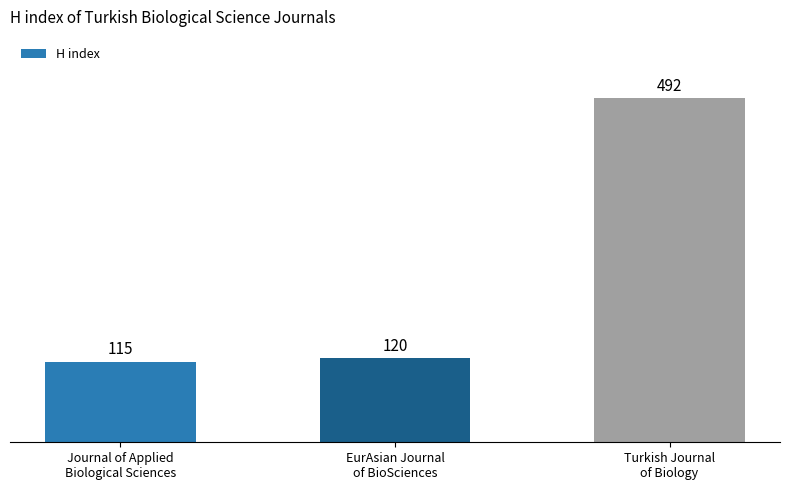

Reading left to right, extract all data points from this chart.

Journal of Applied
Biological Sciences=115	EurAsian Journal
of BioSciences=120	Turkish Journal
of Biology=492